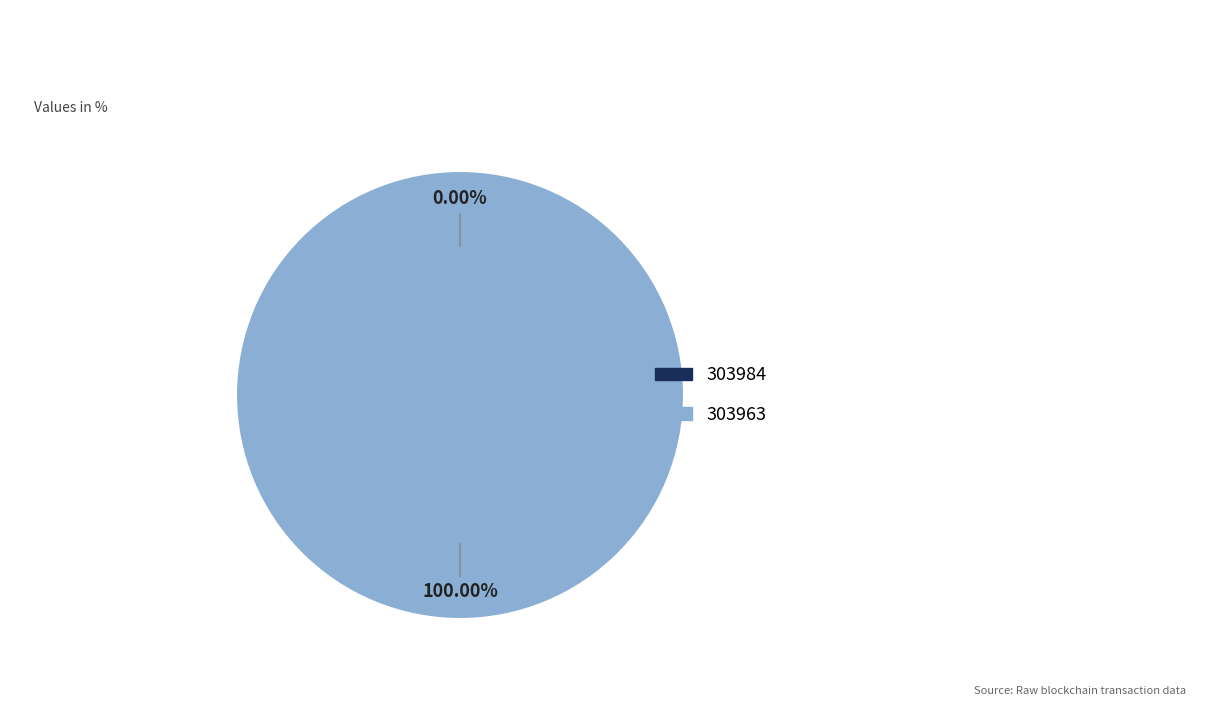

What is the total percentage of 303984 and 303963?

100.0%